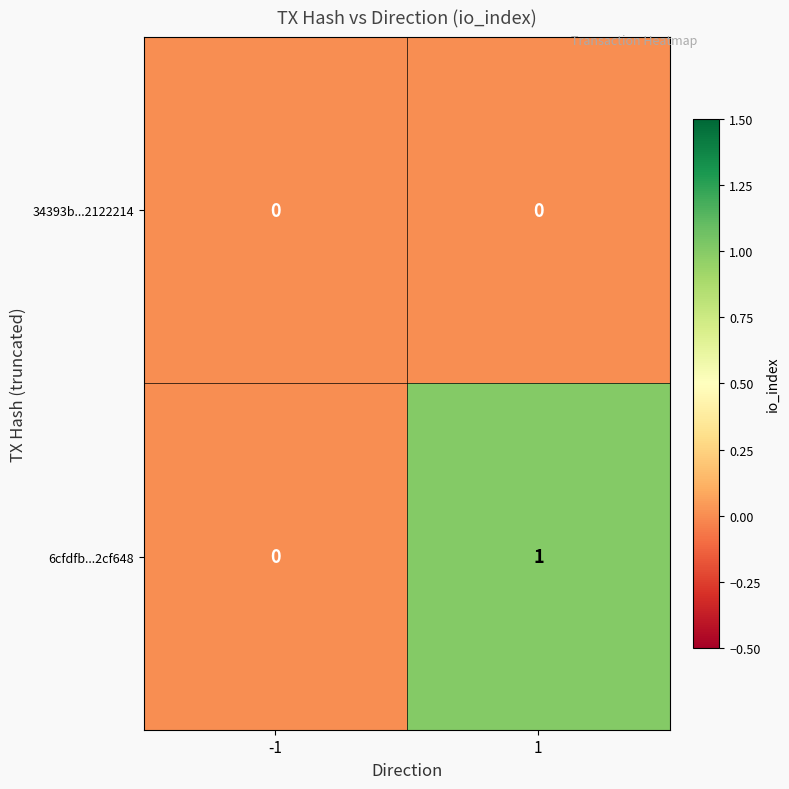

List the labels in order of 6cfdfb...2cf648 value, smallest first.

-1, 1